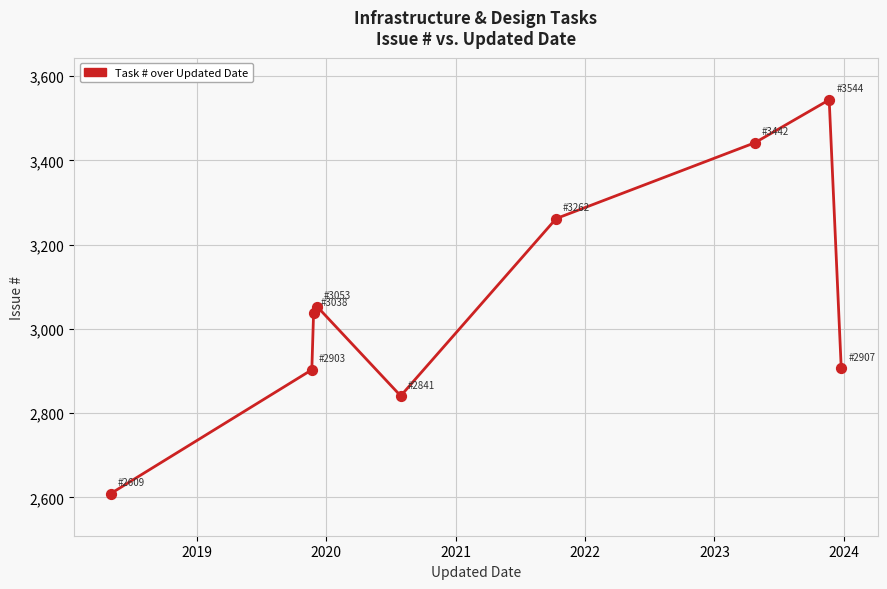

What is the smallest value displayed?

2609